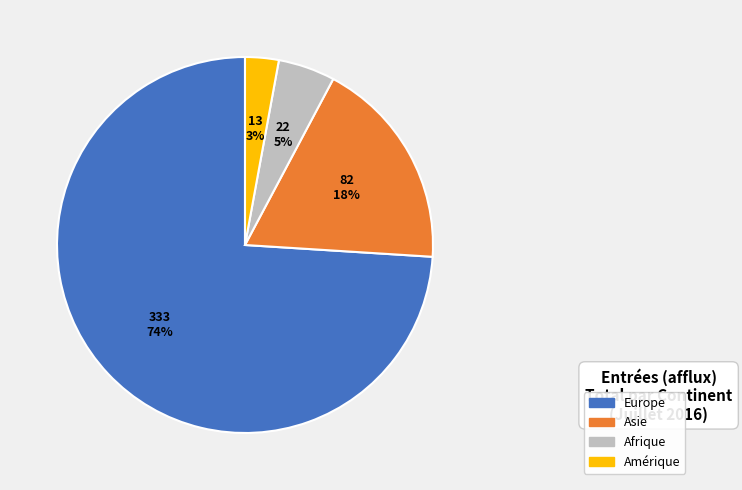

Is Europe the majority of the pie?

Yes